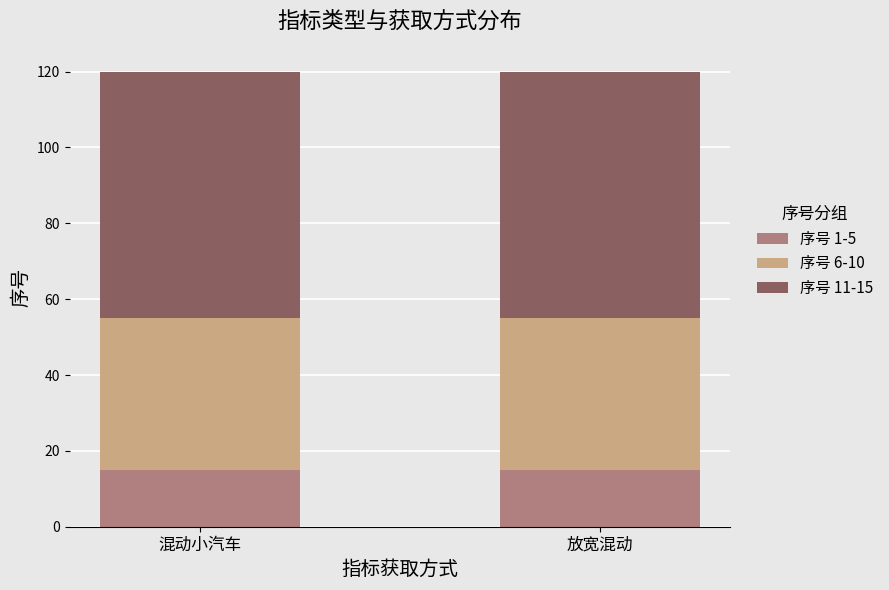

The 序号 1-5 series shows 15 at 放宽混动. True or false?

True